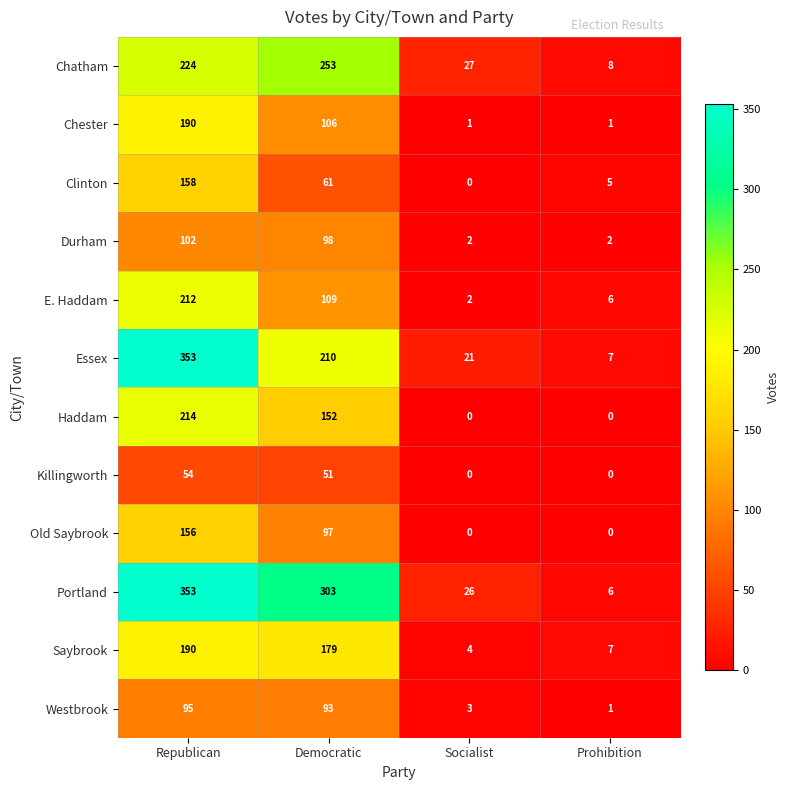

What is the average value of the Killingworth series?

26